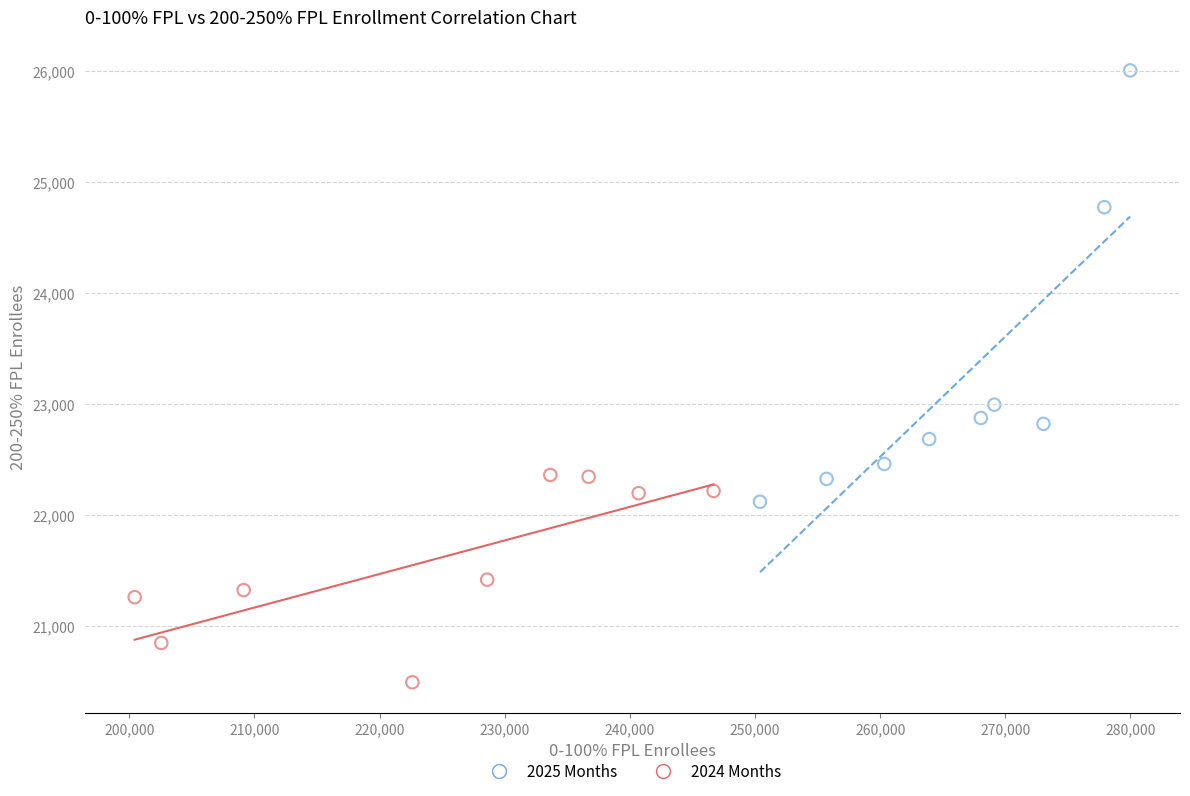

What are all the series names shown in the legend?

2025 Months, 2024 Months